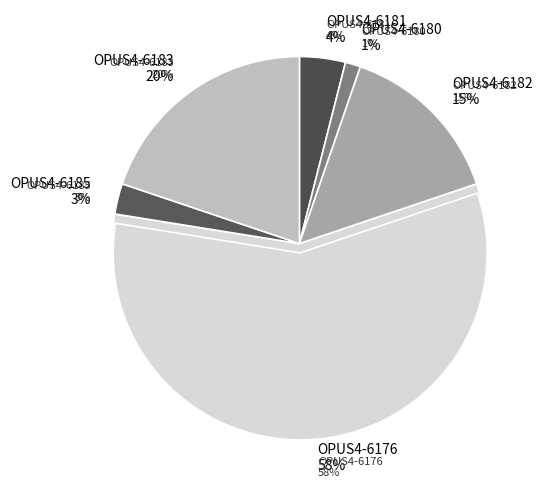

Is it true that OPUS4-6176 is 71% of the pie?

False